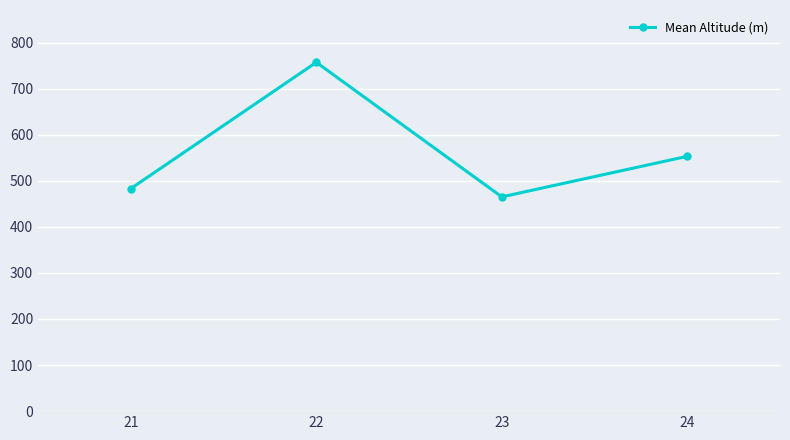

At which category does the chart reach its peak across all series?

22